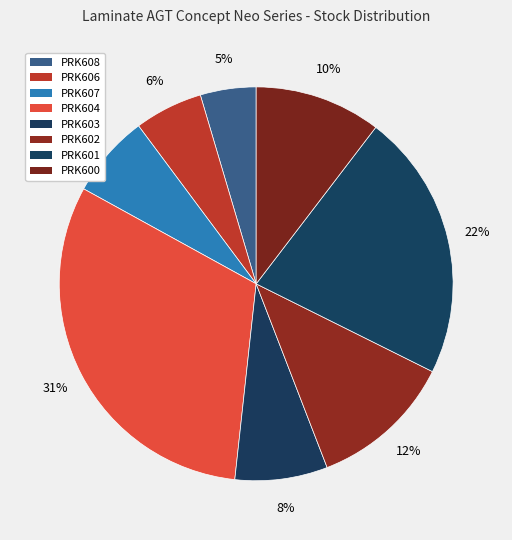

What is the largest slice in the pie chart?

PRK604